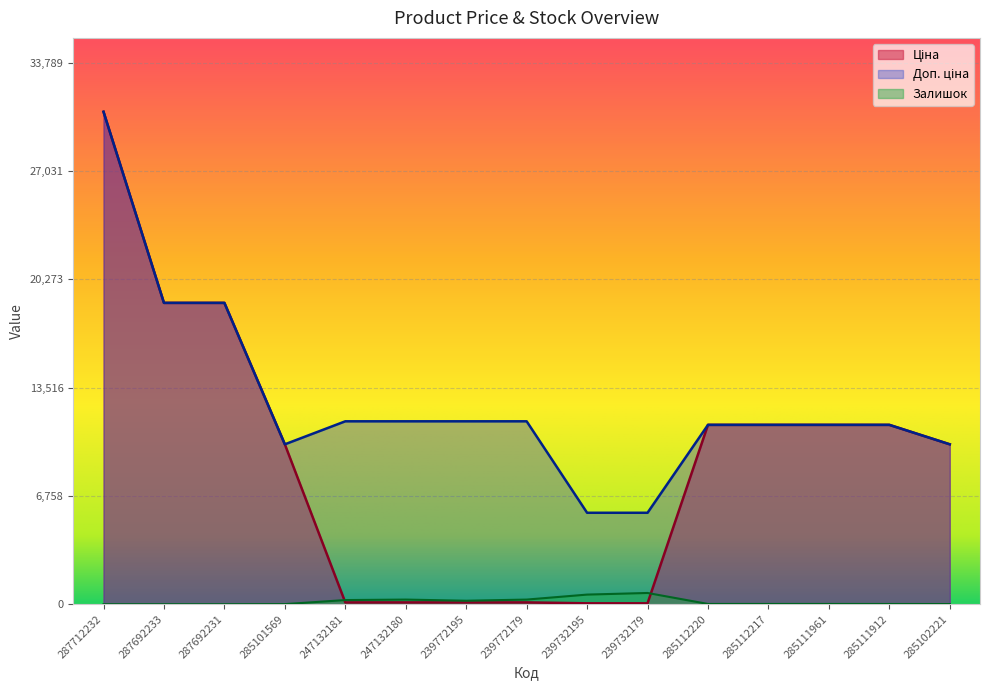

Reading left to right, extract all data points from this chart.

Ціна: 30717.1	18796.8	18796.8	9975.0	114.1	114.1	114.1	114.1	57.0	57.0	11188.2	11188.2	11188.2	11188.2	9975.0
Доп. ціна: 30717.1	18796.8	18796.8	9975.0	11410.0	11410.0	11410.0	11410.0	5705.0	5705.0	11188.2	11188.2	11188.2	11188.2	9975.0
Залишок: 0.0	0.0	0.0	7.0	260.0	290.0	218.0	290.0	601.0	702.0	17.0	17.0	17.0	15.0	11.0